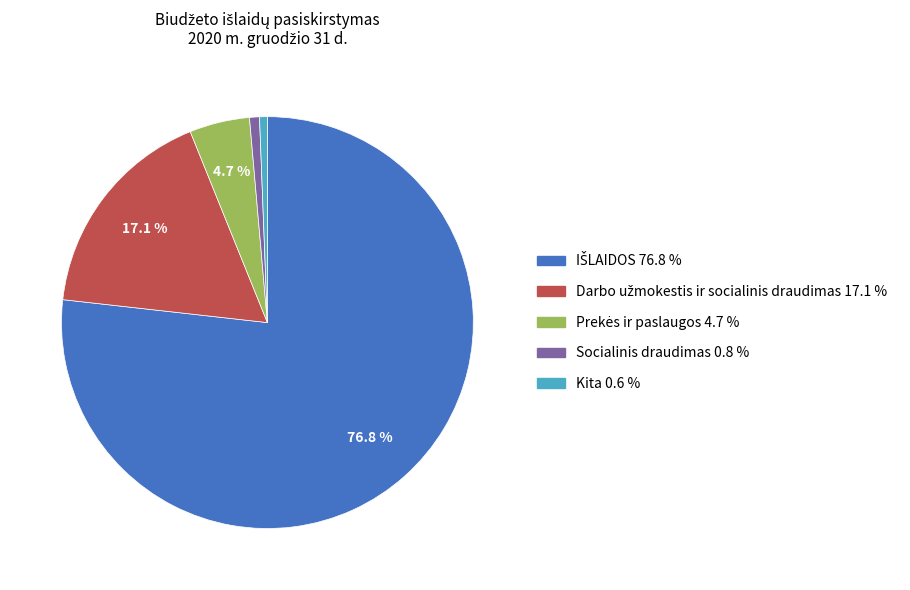

How many slices are in this pie chart?

5